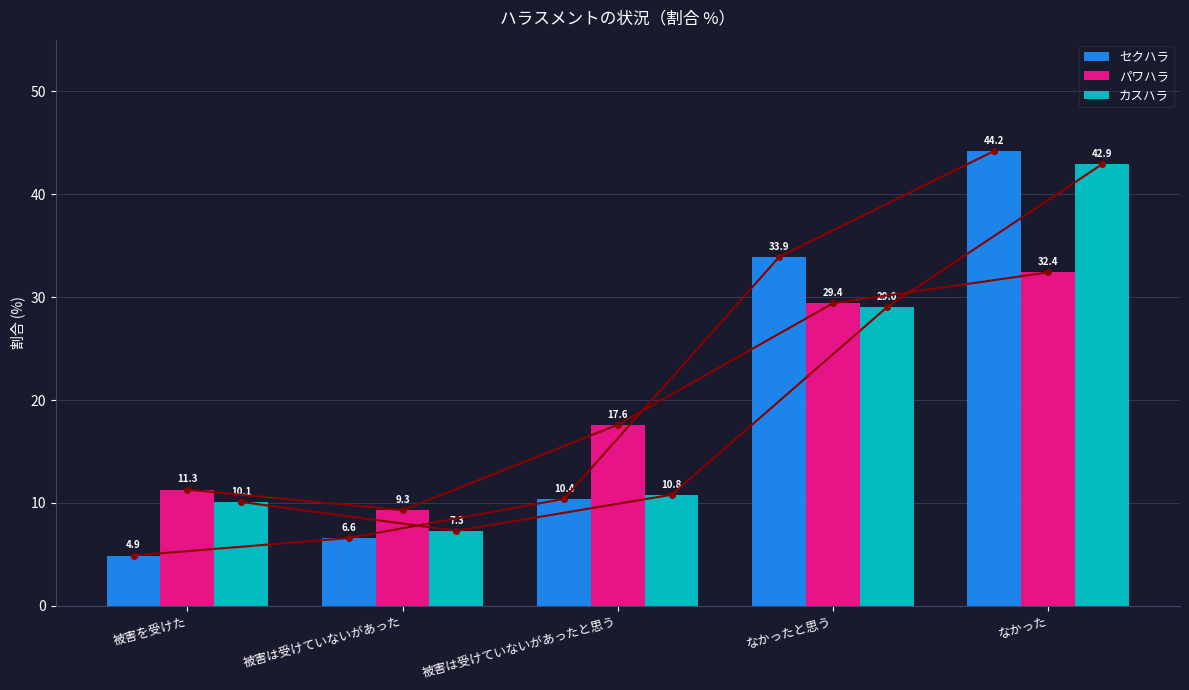

Rank the categories by セクハラ value from highest to lowest.

なかった, なかったと思う, 被害は受けていないがあったと思う, 被害は受けていないがあった, 被害を受けた